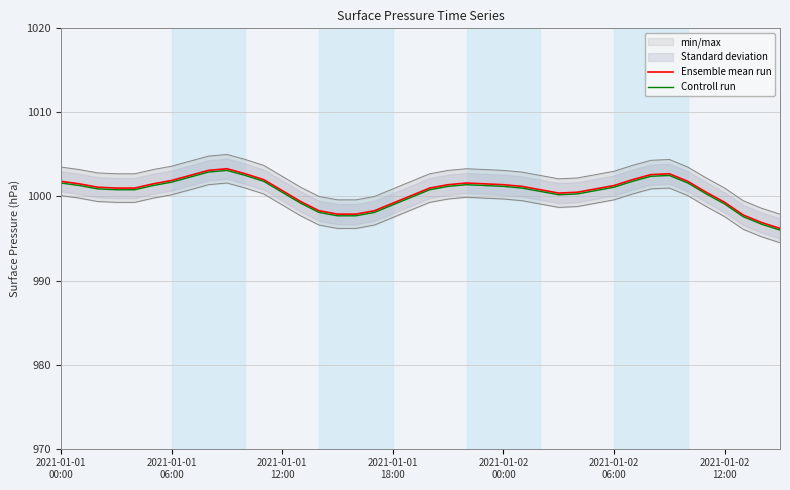

What is the highest value of the Ensemble mean run series?

1003.3